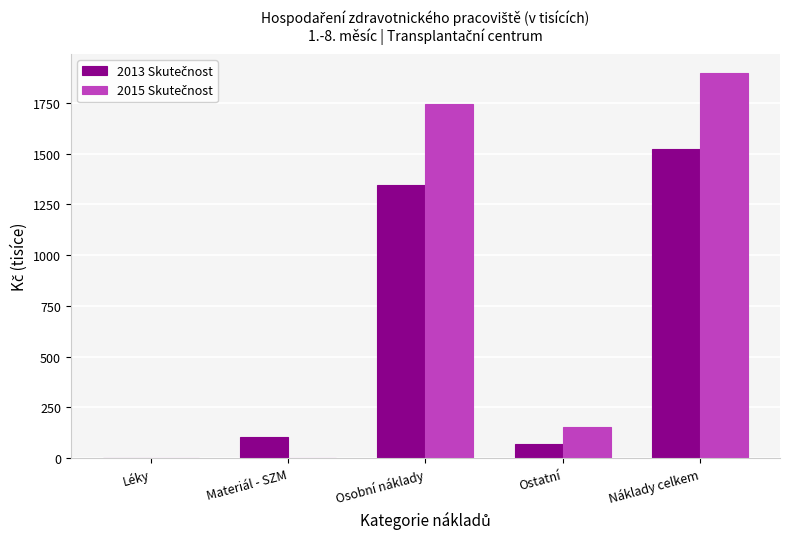

What is the total value across all series at Materiál - SZM?

103.8